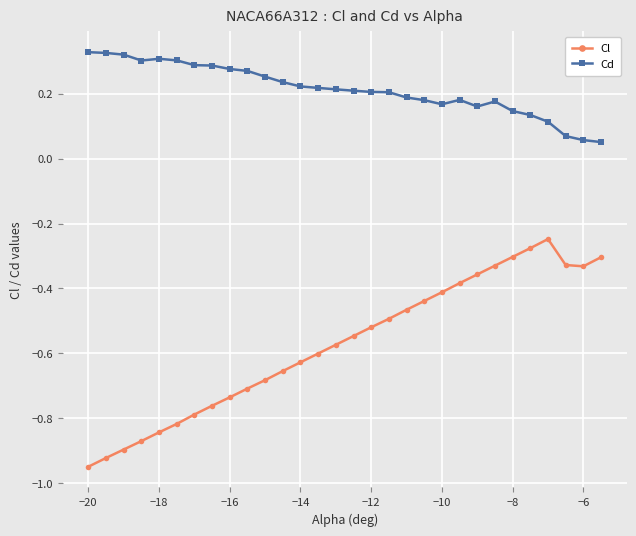

True or false: Cd and Cl intersect in this chart.

False